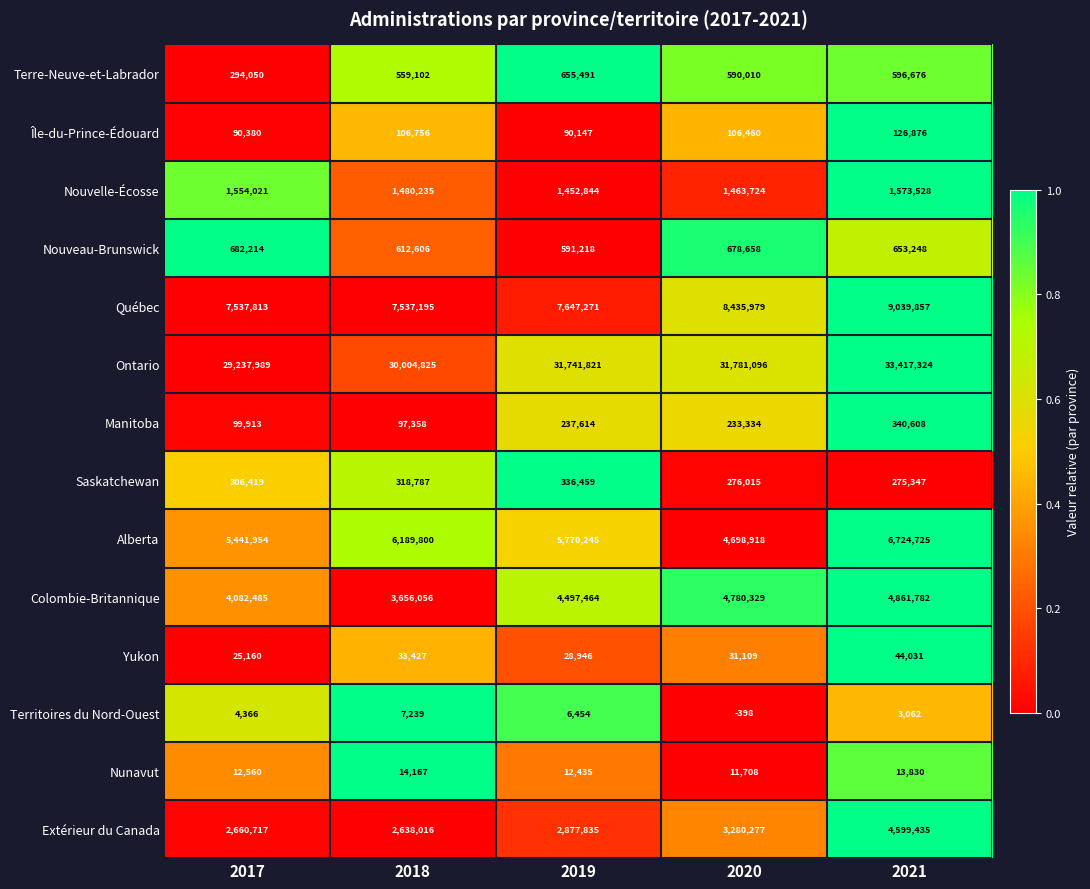

Which category has the lowest value across all series?

2020